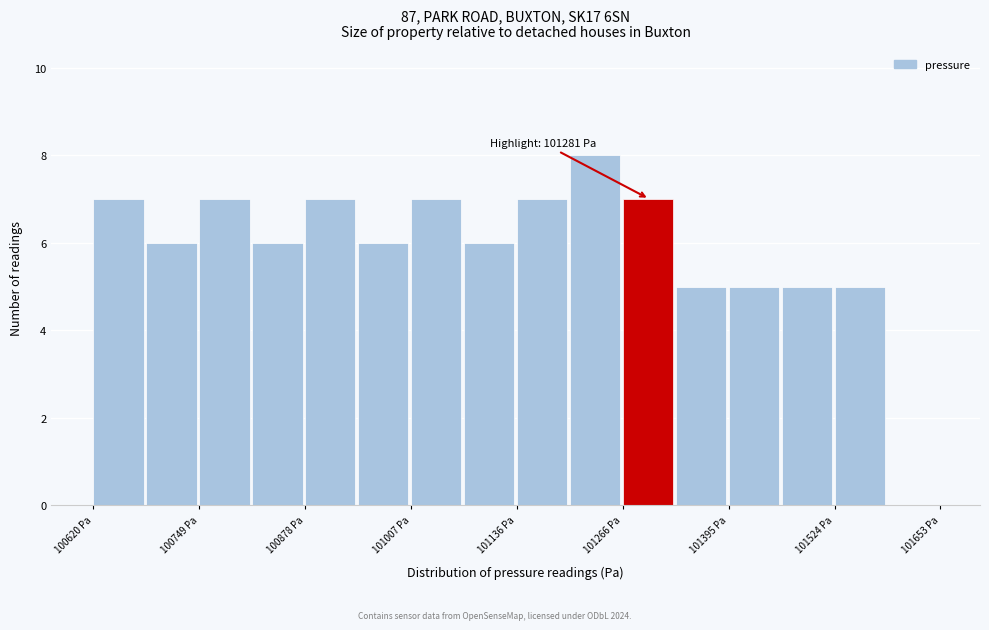

Read against the x-axis, roughly where is the centre of the tallest bar?

101240